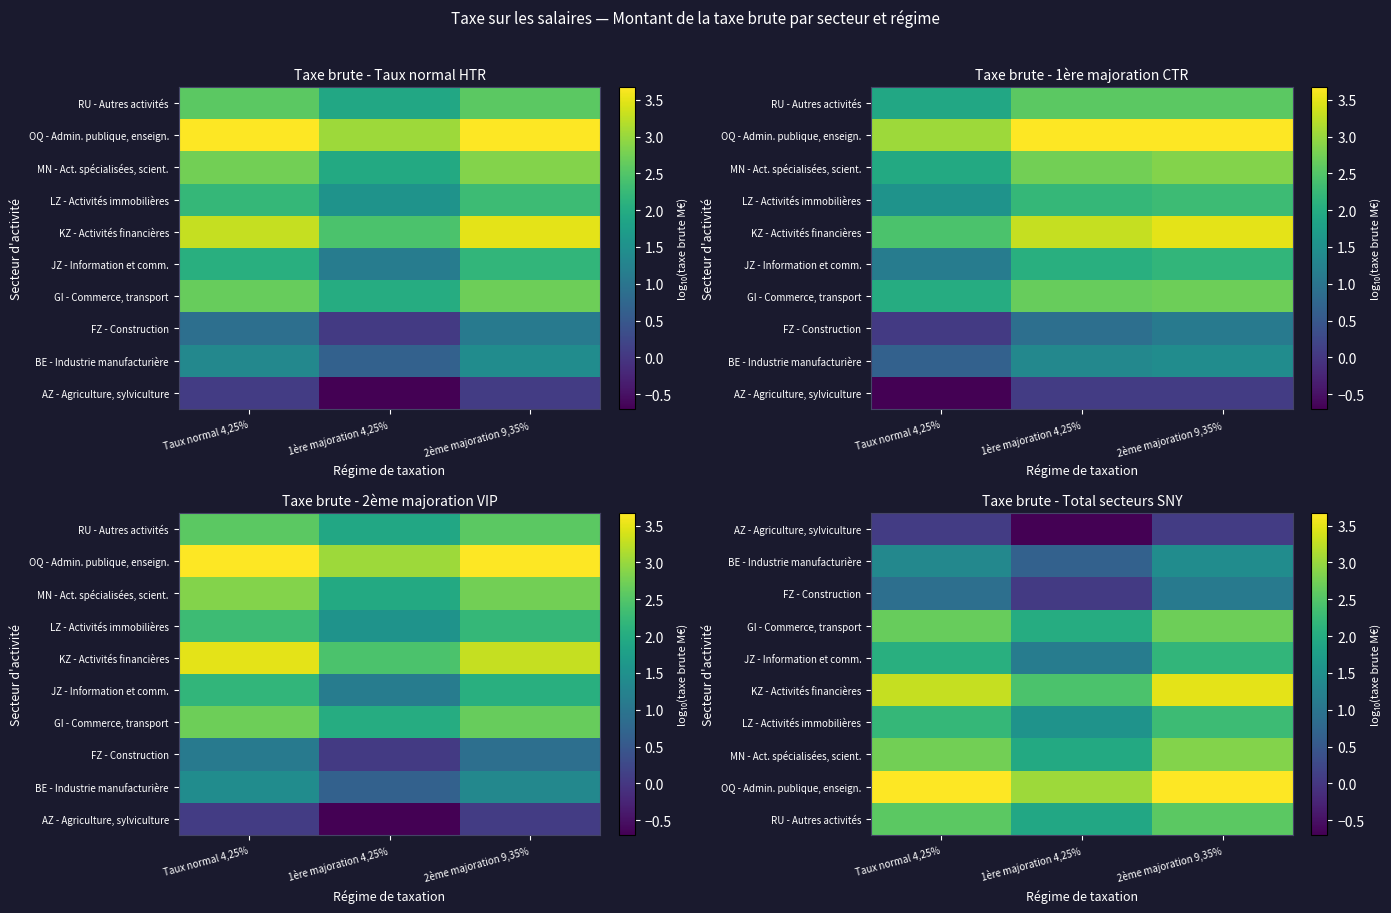

True or false: MN - Act. spécialisées, scient. has a value of 1.2 at 1ère majoration 4,25%.

False